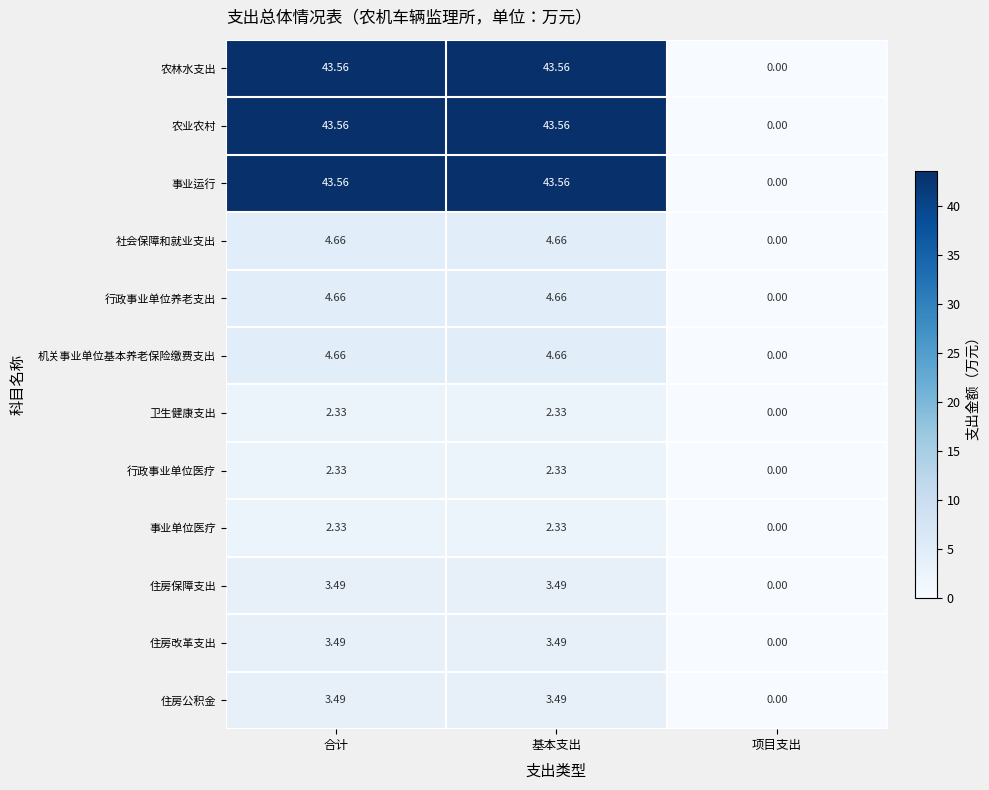

How many series are shown in this chart?

12